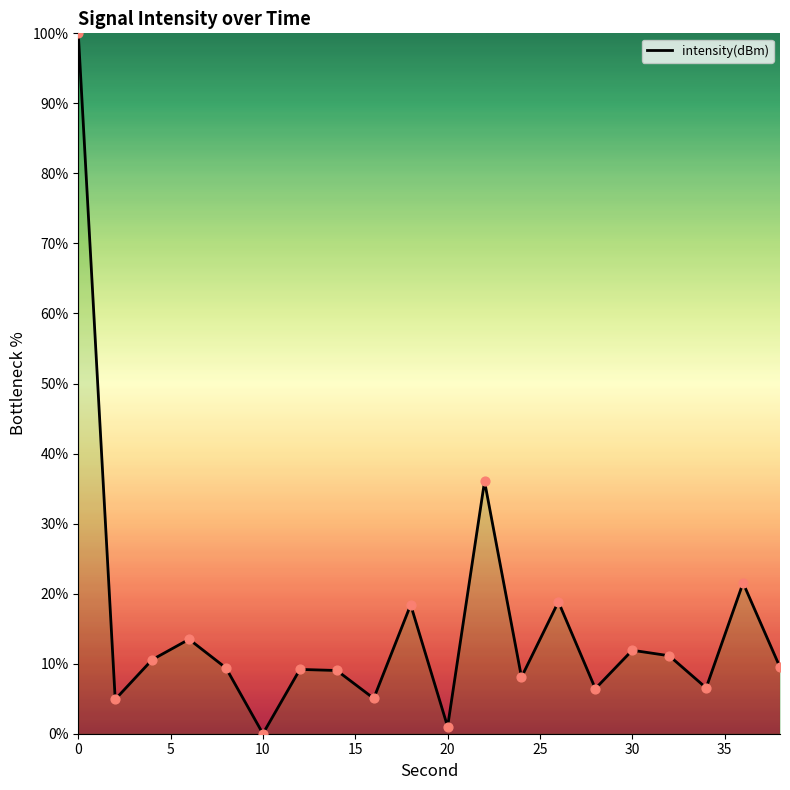

What is the greatest value displayed?

100.0